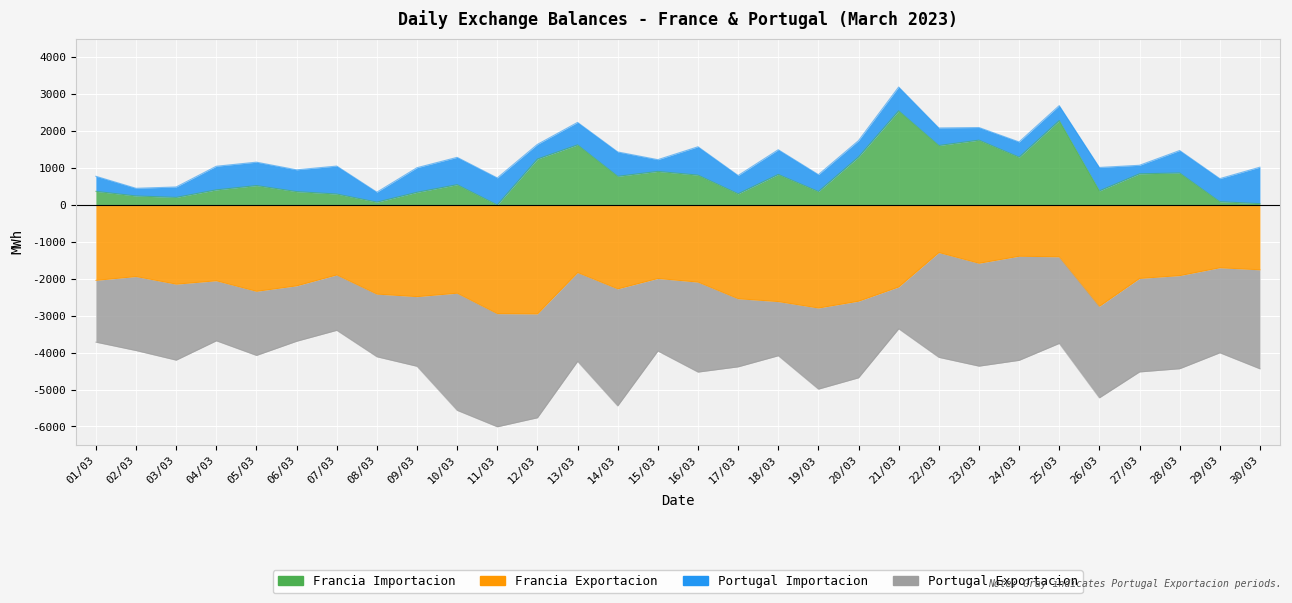

Where is Francia Importacion nearest to the value 1274?

24/03